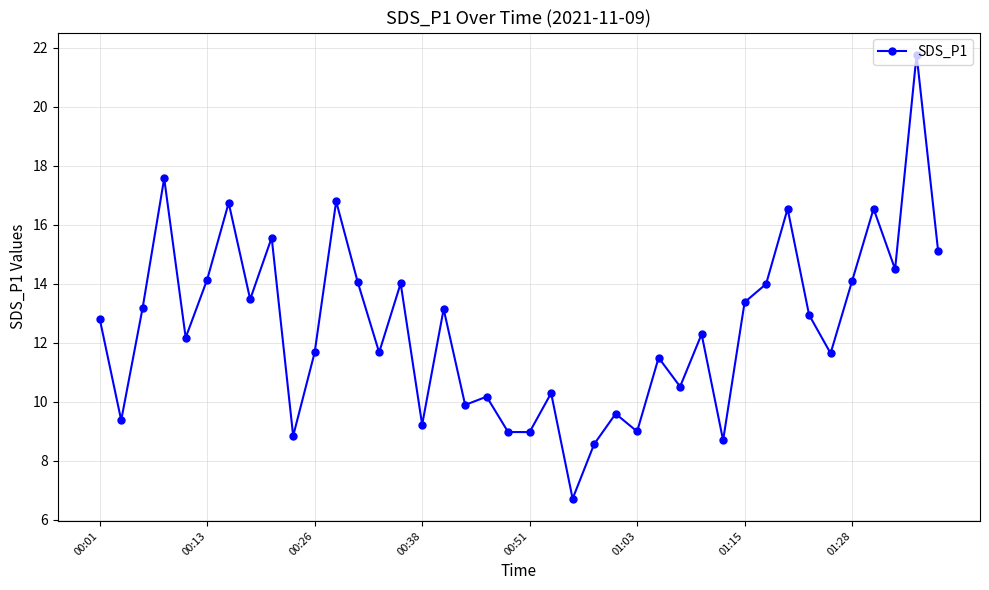

What is the value of the 28th point from the left?

10.5